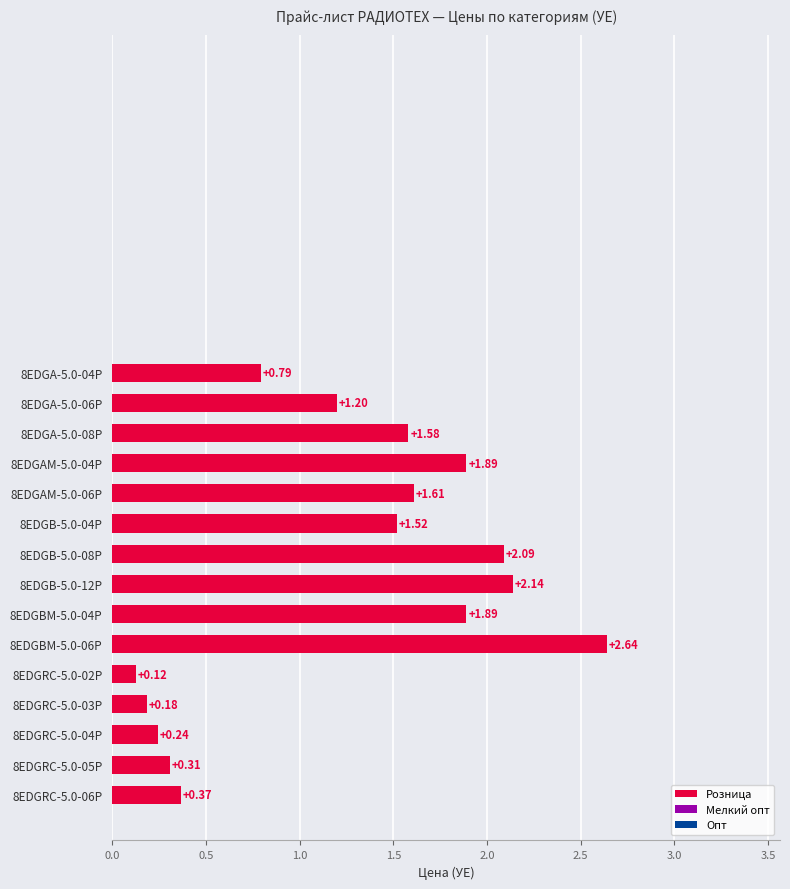

Which has a higher value, 8EDGA-5.0-08P or 8EDGAM-5.0-04P?

8EDGAM-5.0-04P